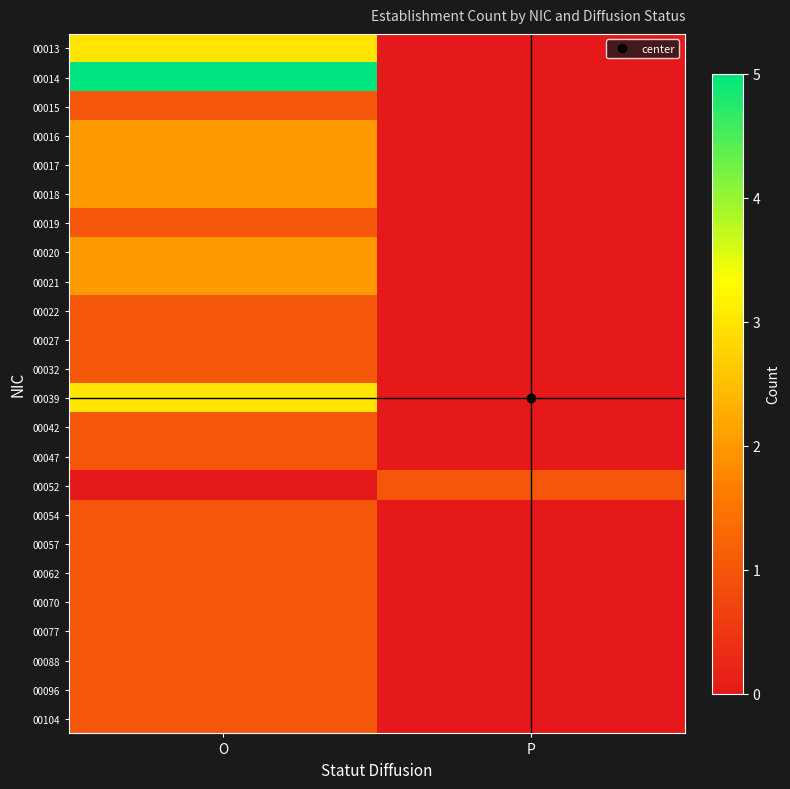

Rank the series at O from lowest to highest value.

00052, 00015, 00019, 00022, 00027, 00032, 00042, 00047, 00054, 00057, 00062, 00070, 00077, 00088, 00096, 00104, 00016, 00017, 00018, 00020, 00021, 00013, 00039, 00014